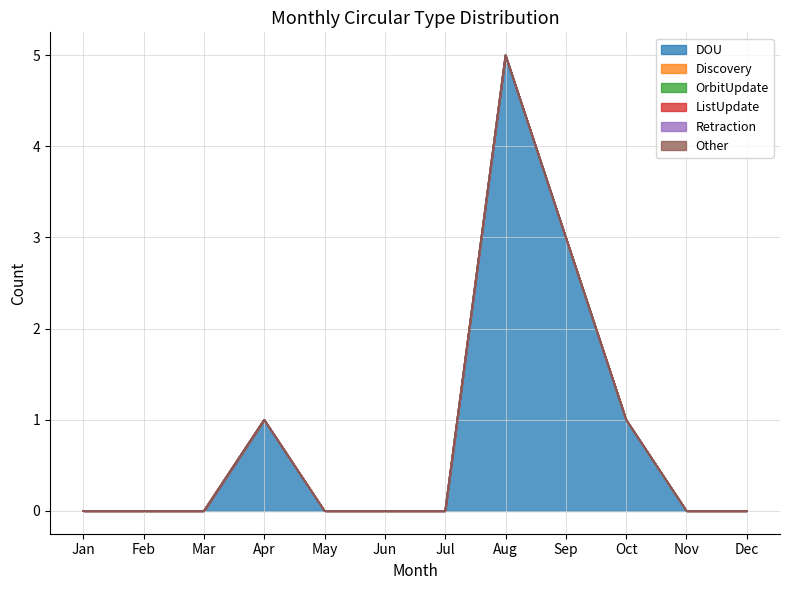

Reading left to right, what are all the values shown in this chart?

DOU: Jan=0	Feb=0	Mar=0	Apr=1	May=0	Jun=0	Jul=0	Aug=5	Sep=3	Oct=1	Nov=0	Dec=0
Discovery: Jan=0	Feb=0	Mar=0	Apr=0	May=0	Jun=0	Jul=0	Aug=0	Sep=0	Oct=0	Nov=0	Dec=0
OrbitUpdate: Jan=0	Feb=0	Mar=0	Apr=0	May=0	Jun=0	Jul=0	Aug=0	Sep=0	Oct=0	Nov=0	Dec=0
ListUpdate: Jan=0	Feb=0	Mar=0	Apr=0	May=0	Jun=0	Jul=0	Aug=0	Sep=0	Oct=0	Nov=0	Dec=0
Retraction: Jan=0	Feb=0	Mar=0	Apr=0	May=0	Jun=0	Jul=0	Aug=0	Sep=0	Oct=0	Nov=0	Dec=0
Other: Jan=0	Feb=0	Mar=0	Apr=0	May=0	Jun=0	Jul=0	Aug=0	Sep=0	Oct=0	Nov=0	Dec=0